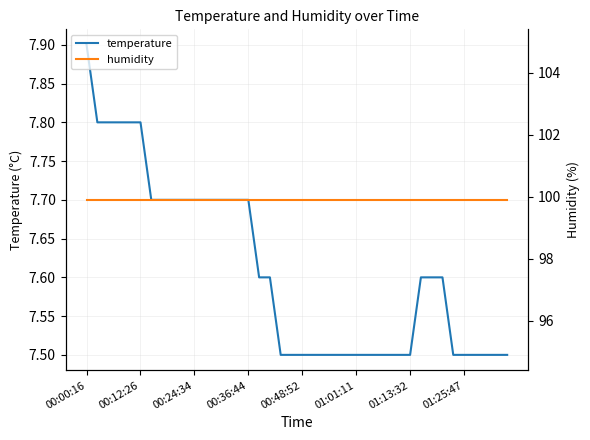

Which category has the highest value in the temperature series?

00:00:16